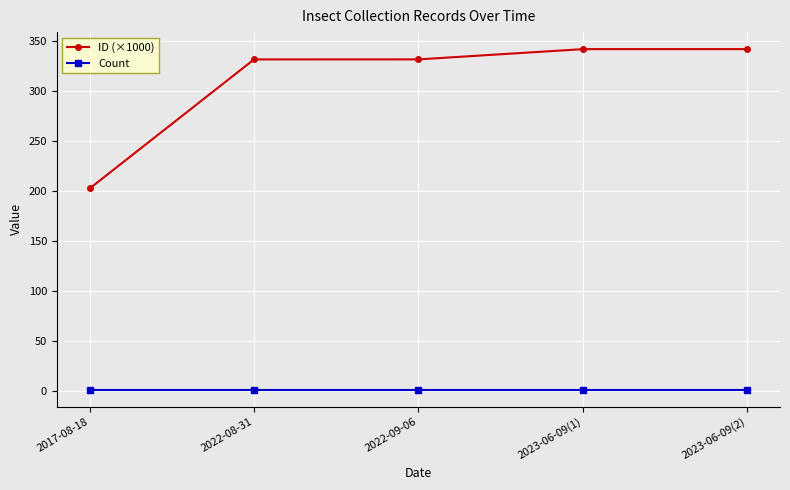

True or false: ID (×1000) and Count intersect in this chart.

False